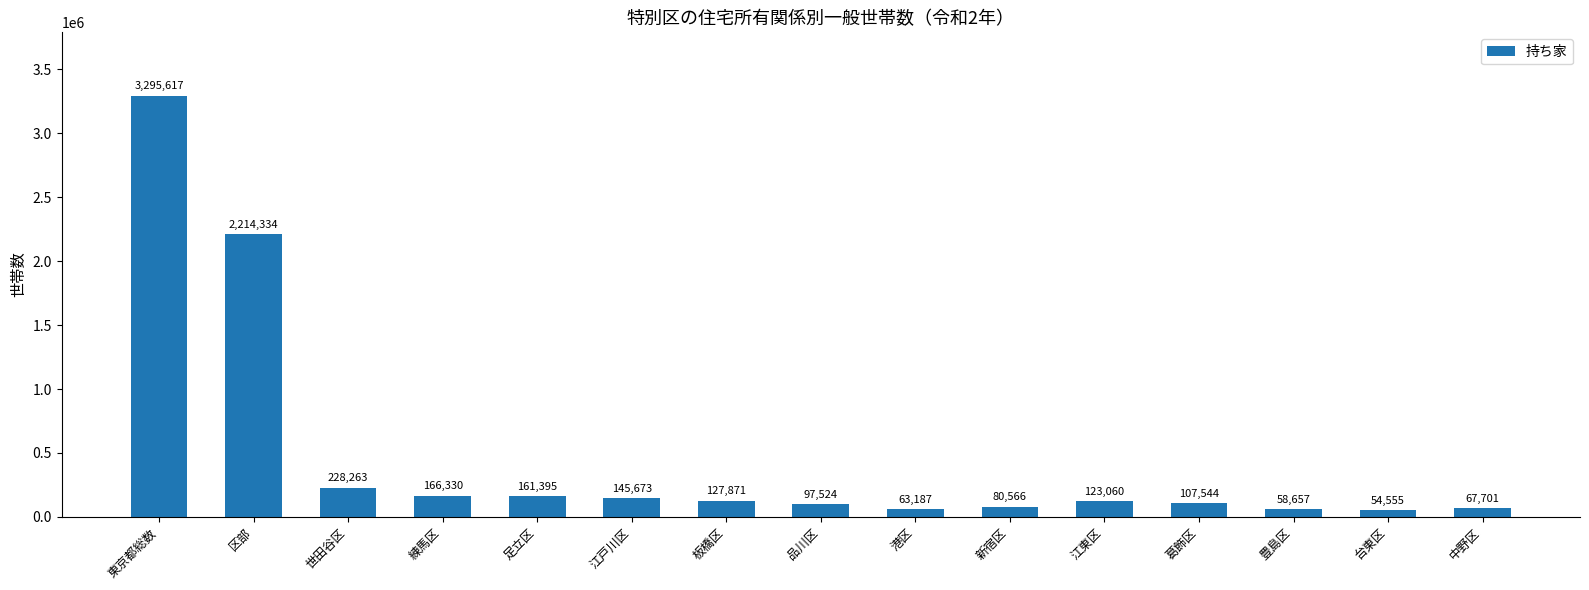

How many bars are there in total?

15